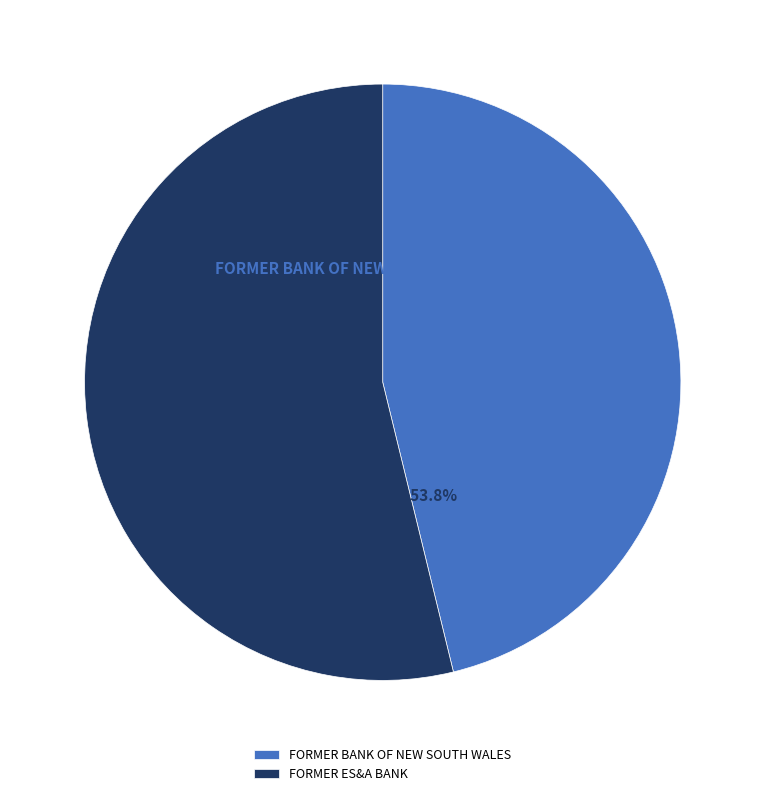

To the nearest percent, what is the combined percentage of FORMER ES&A BANK and FORMER BANK OF NEW SOUTH WALES?

100%